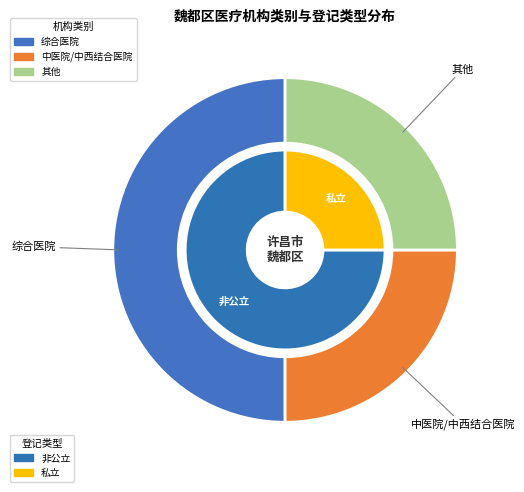

Do 中医院/中西结合医院 and 其他 together represent more than half of the pie?

No